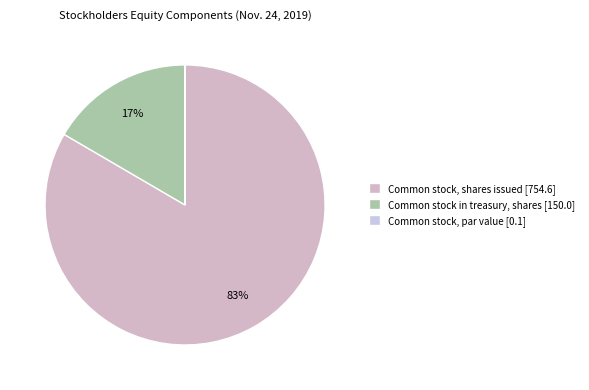

Which slice represents more than half of the pie?

Common stock, shares issued